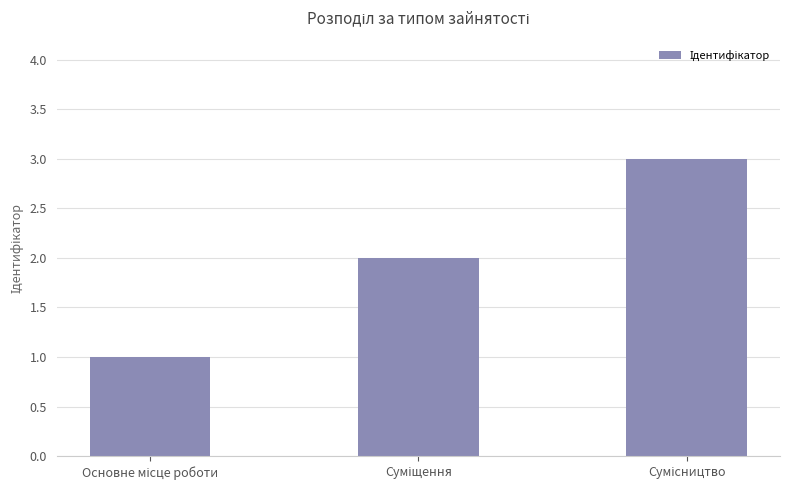

What is the greatest value displayed?

3